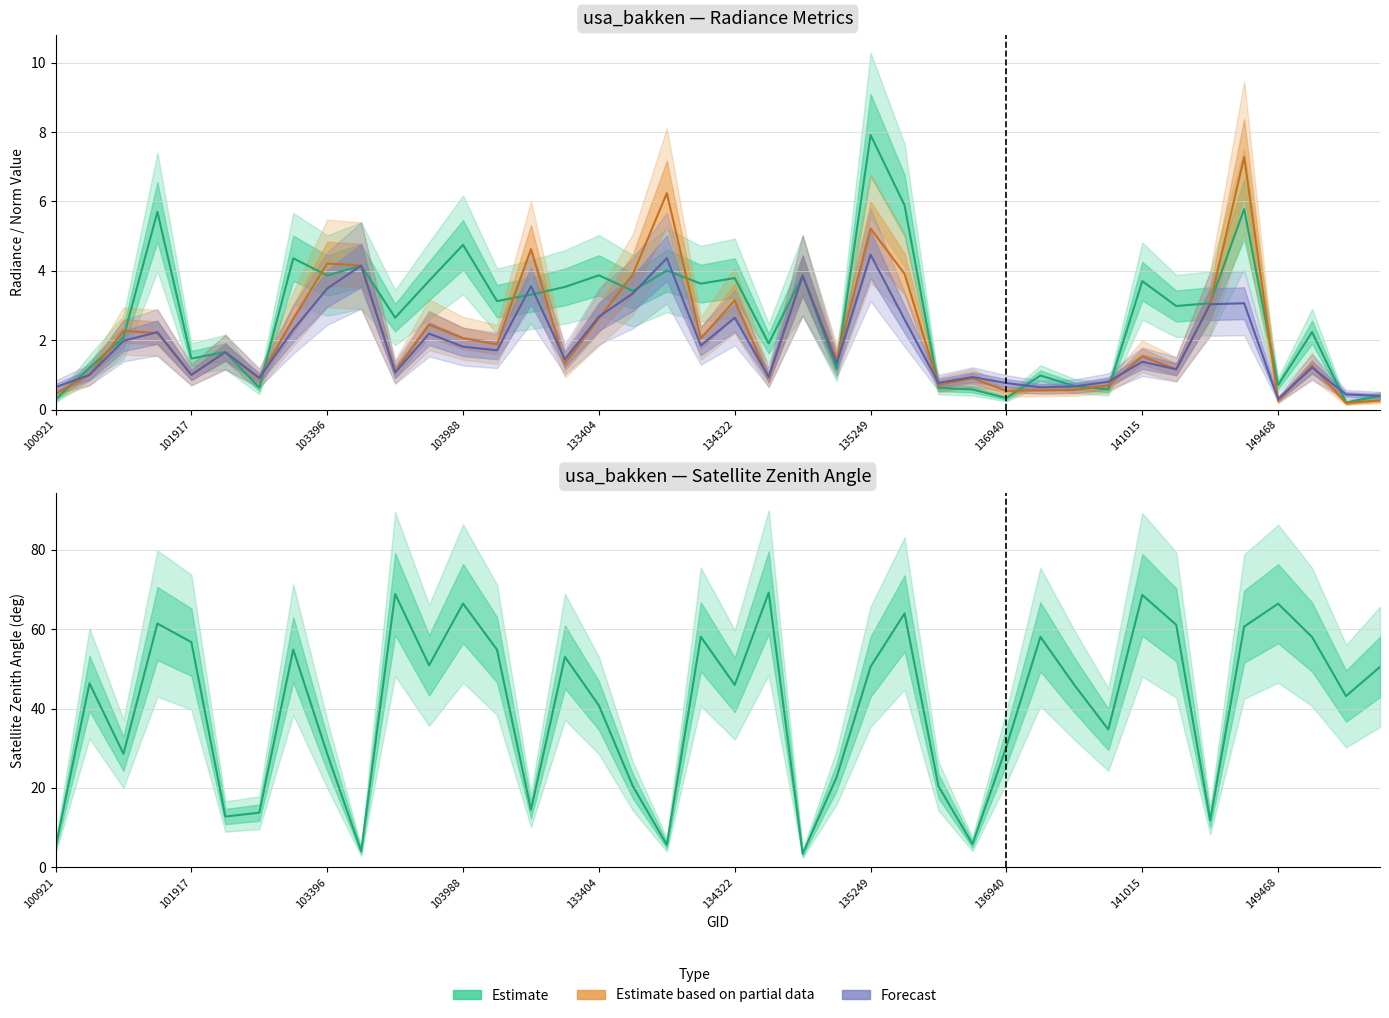

True or false: rade9_aggzone_norm (Forecast) and rade9_mult_nadir_norm (Partial) intersect in this chart.

True